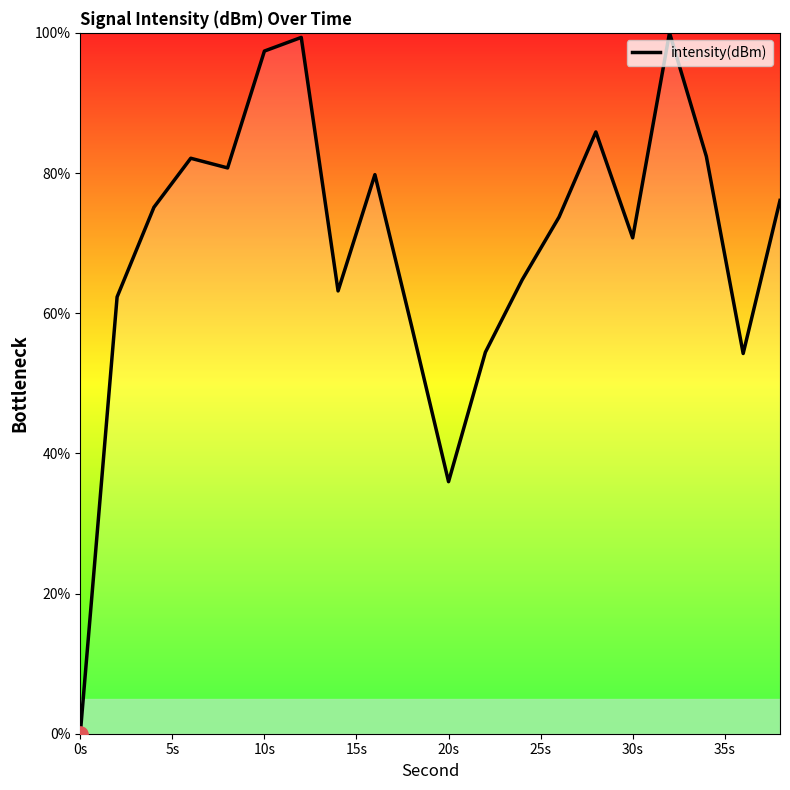

What is the difference between the maximum and minimum values?

100.0